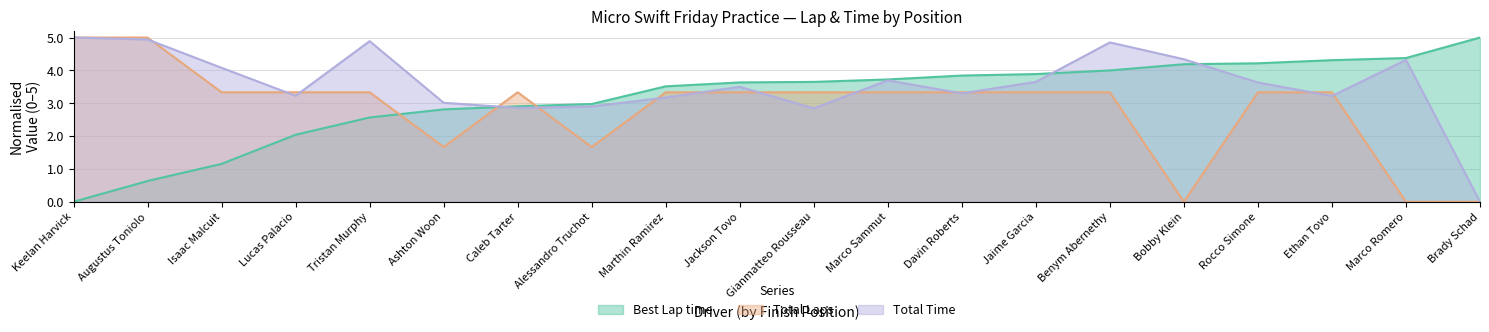

At which category does Total Laps reach its first local valley?

Ashton Woon